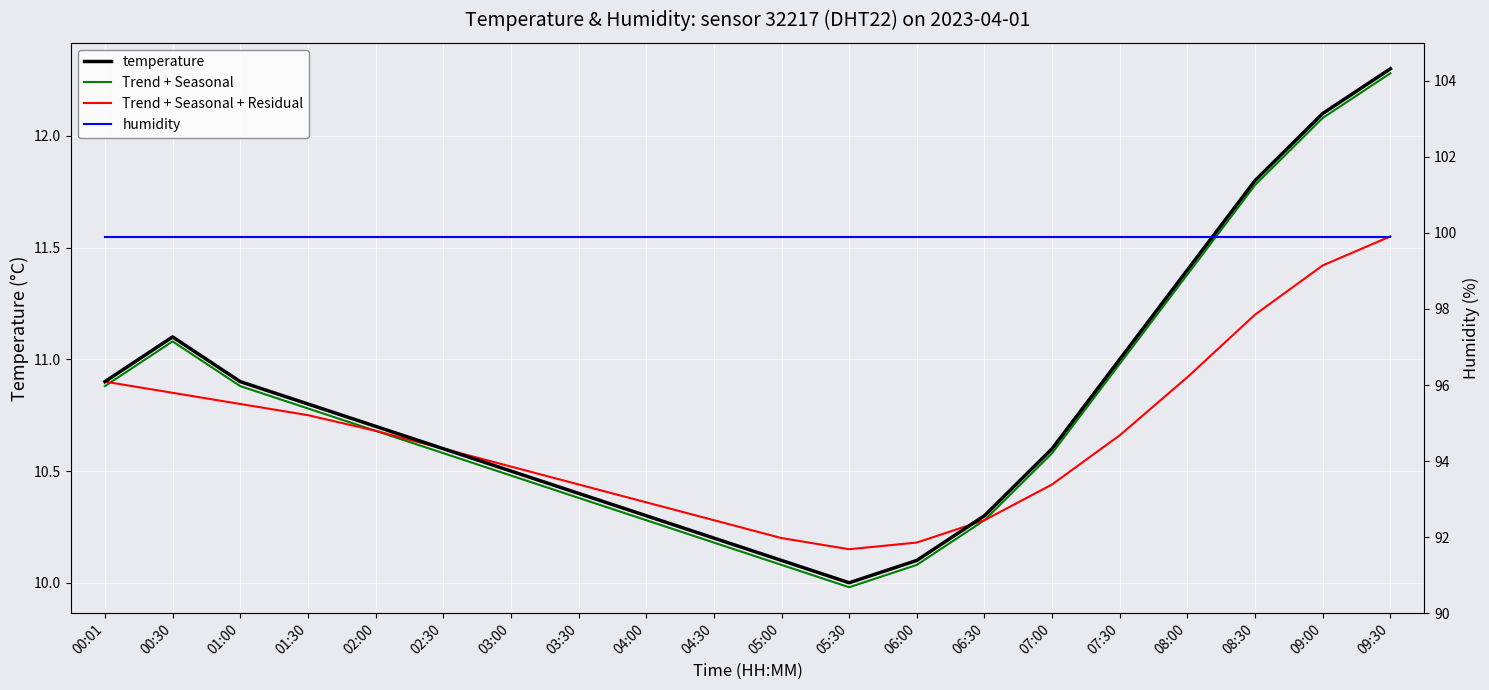

Where is Trend + Seasonal + Residual nearest to the value 10?

05:30